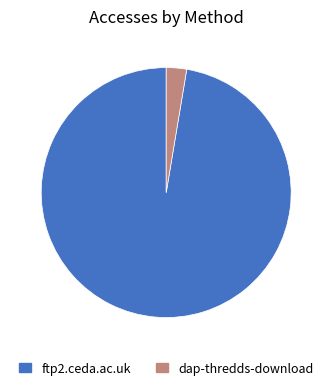

Does dap-thredds-download account for over 50% of the chart?

No